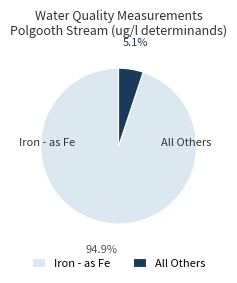

Rank the categories by value from highest to lowest.

Iron - as Fe, All Others